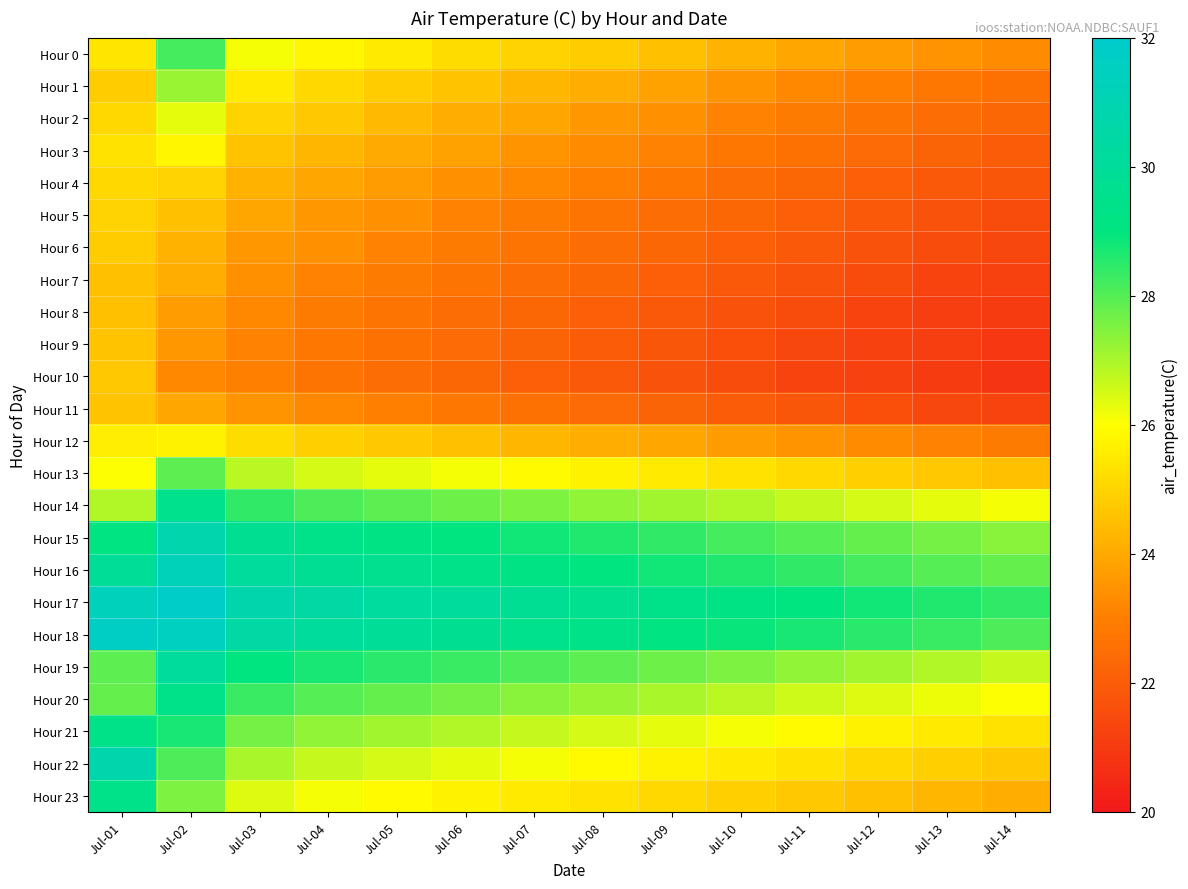

List the series in order of their peak value, lowest first.

Hour 7, Hour 8, Hour 9, Hour 11, Hour 10, Hour 6, Hour 5, Hour 4, Hour 12, Hour 3, Hour 2, Hour 1, Hour 13, Hour 0, Hour 21, Hour 20, Hour 23, Hour 14, Hour 19, Hour 22, Hour 15, Hour 16, Hour 18, Hour 17